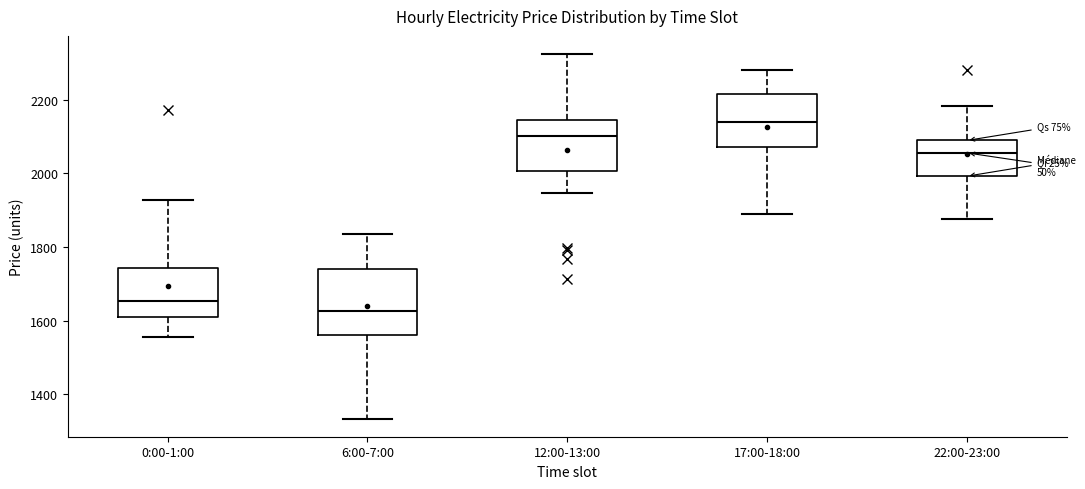

Where does the upper whisker of the box for 12:00-13:00 end on the y-axis? The values are not printed on the chart, so give them approximately, as read against the axis.

2320